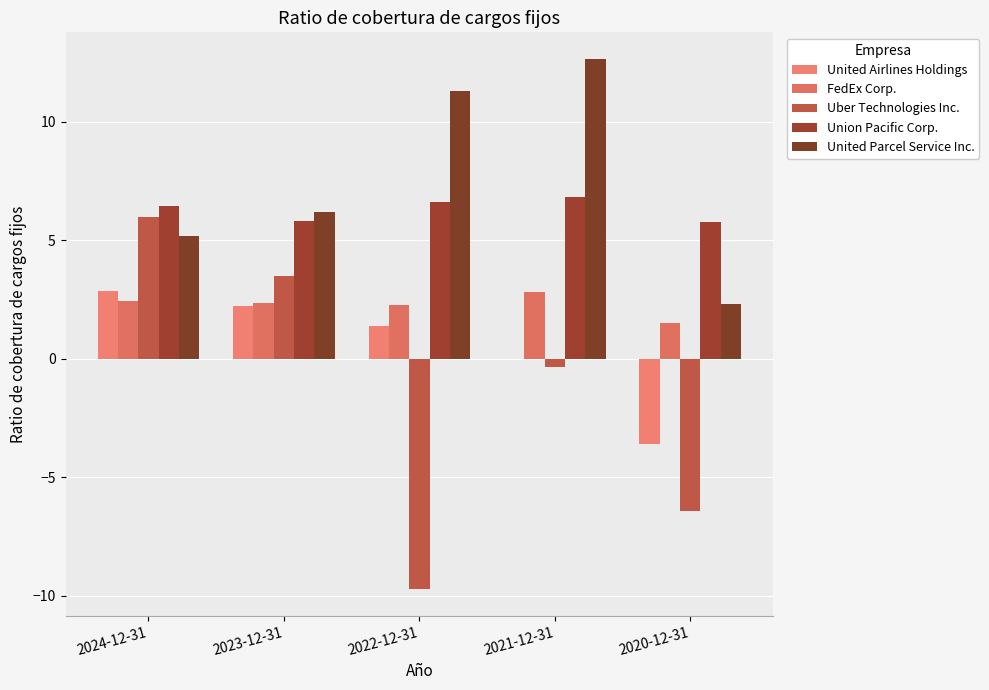

What is the minimum value for United Parcel Service Inc.?

2.3